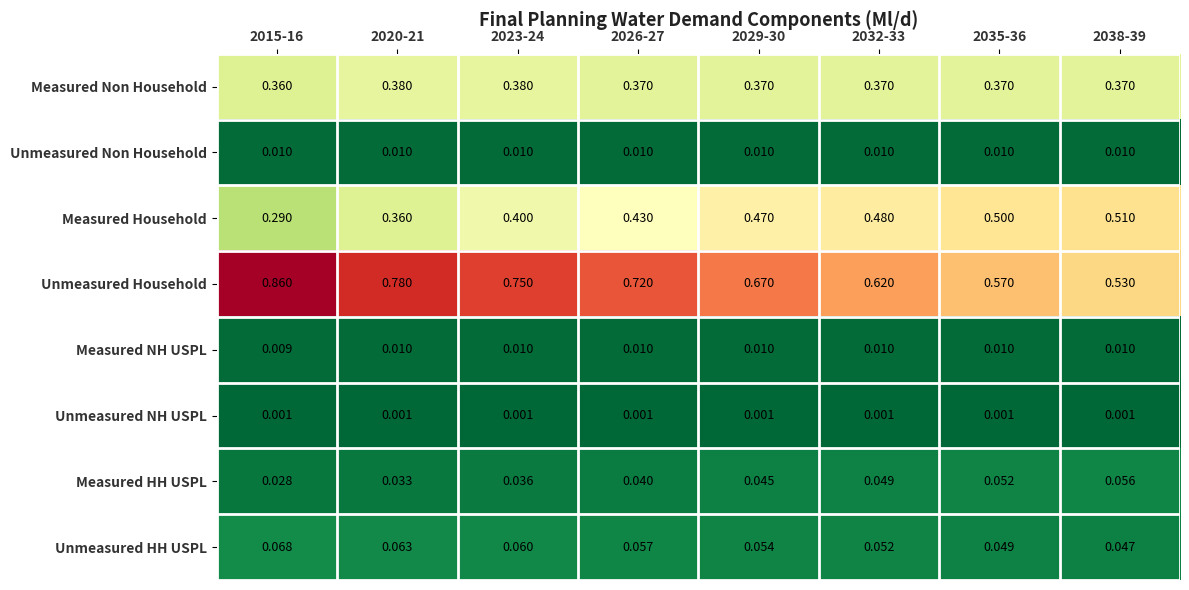

Which series changed the most between 2026-27 and 2029-30?

Unmeasured Household